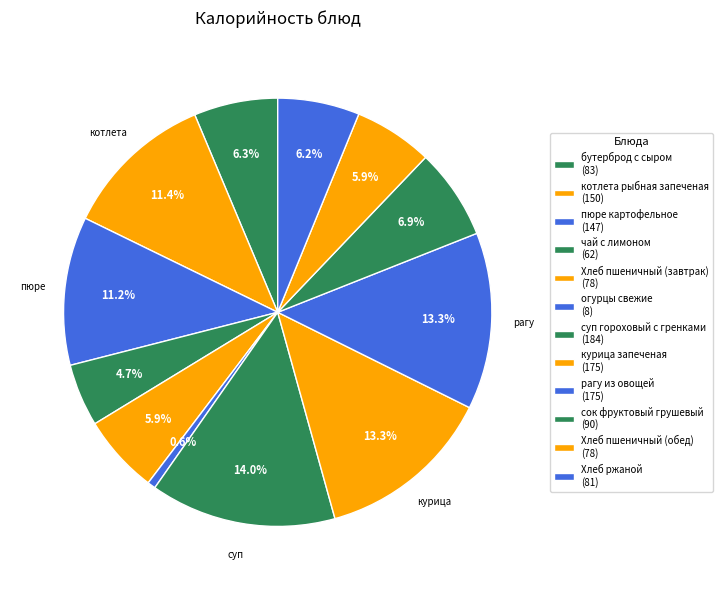

Count the number of slices in the pie.

12